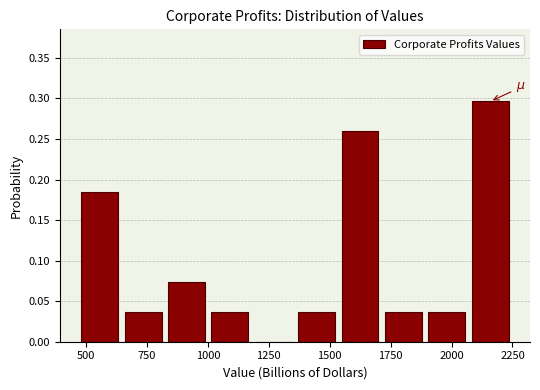

Around what value on the x-axis is the tallest bar? Give the approximate position of its centre, as read against the axis.

2150